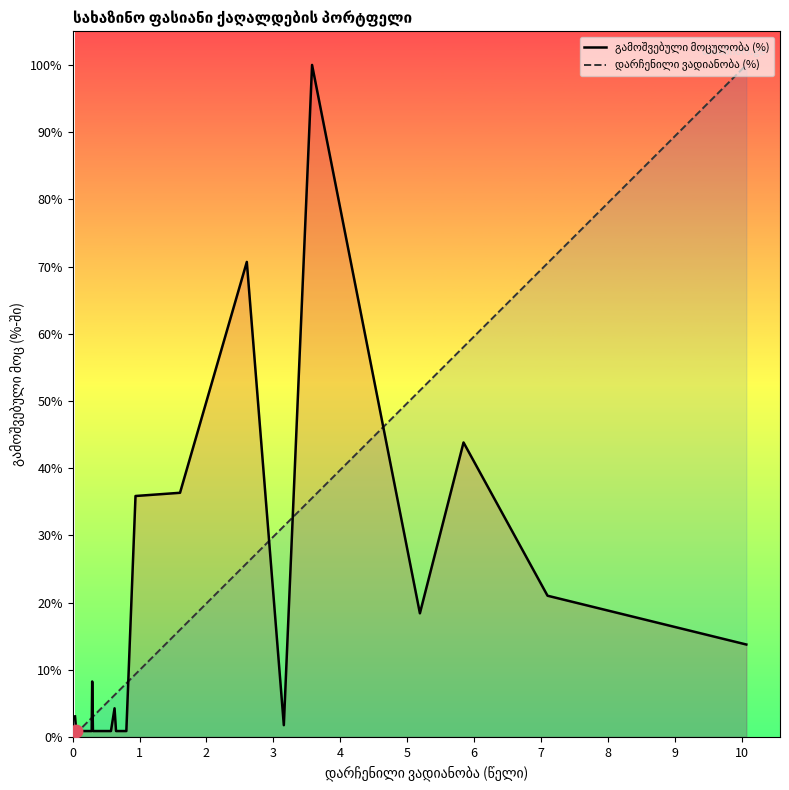

Which series contains the highest Y value?

გამოშვებული მოცულობა (%)